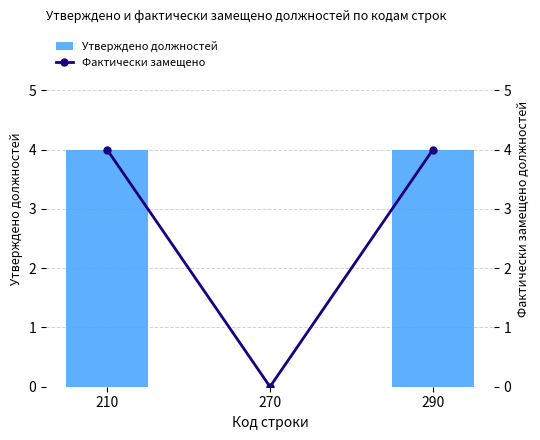

What is the average value of the Утверждено должностей series?

3